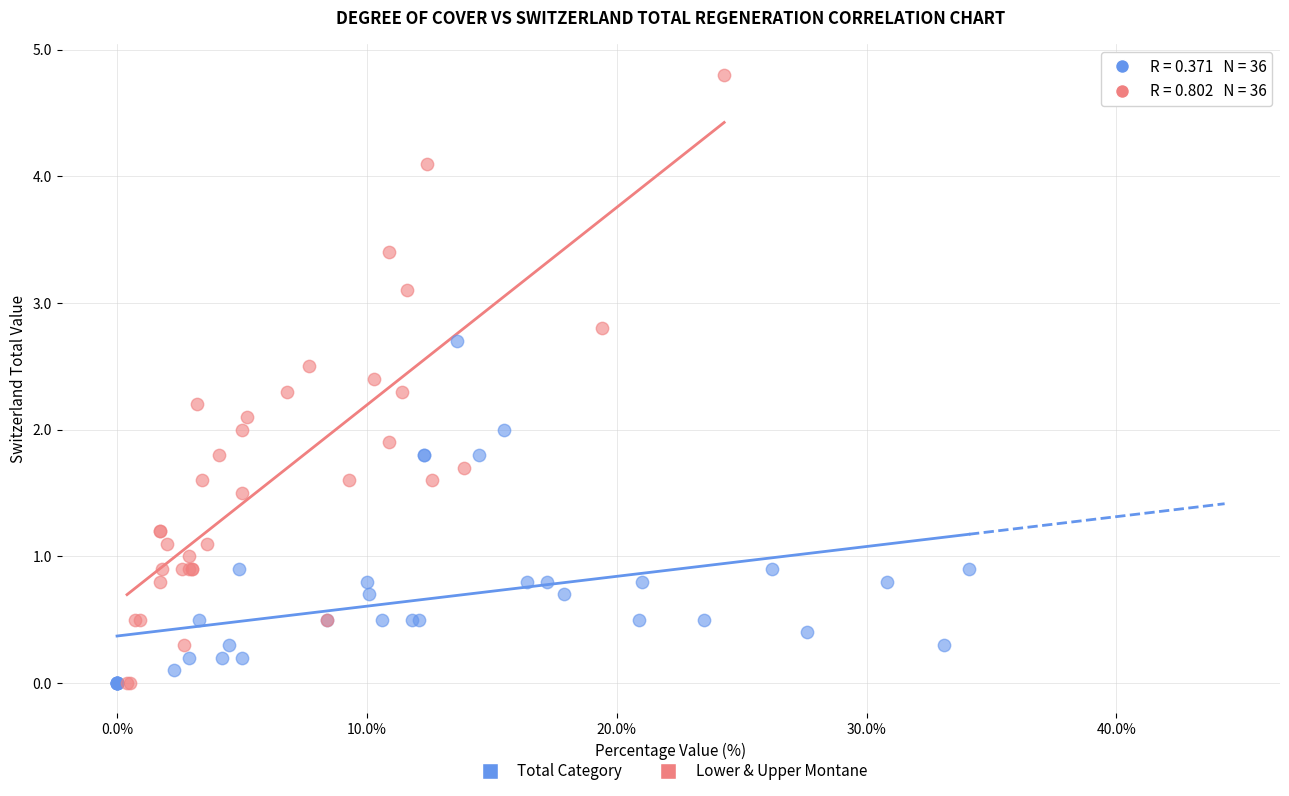

Which series has the widest spread of Y values?

Lower & Upper Montane